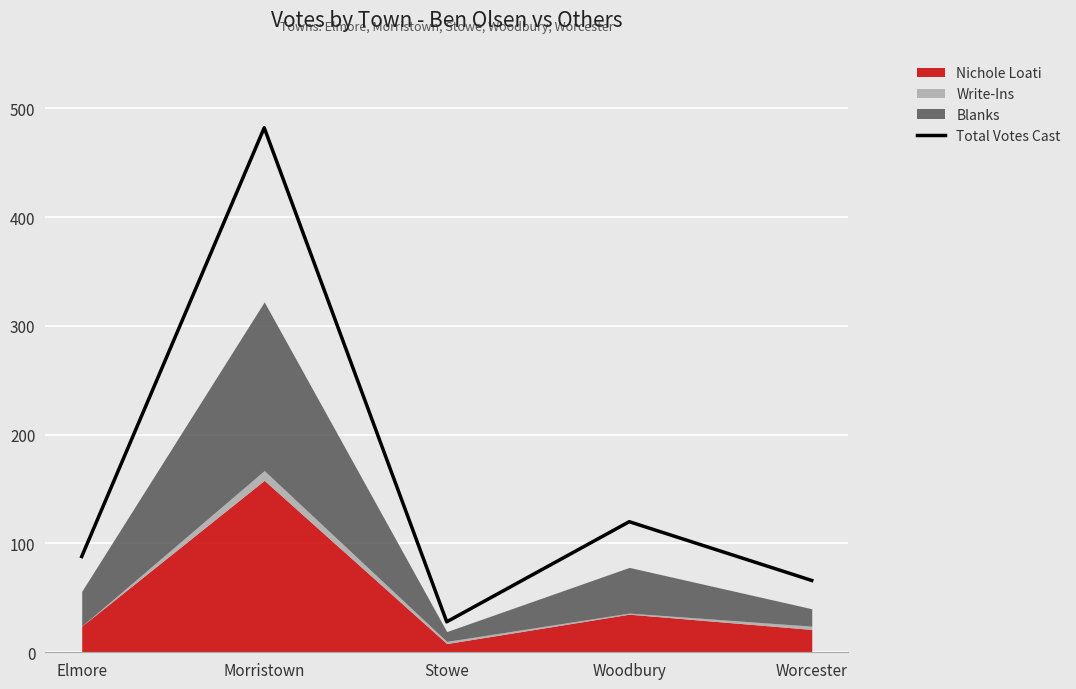

What is the ratio of the value at Worcester to the value at Stowe?

2.4